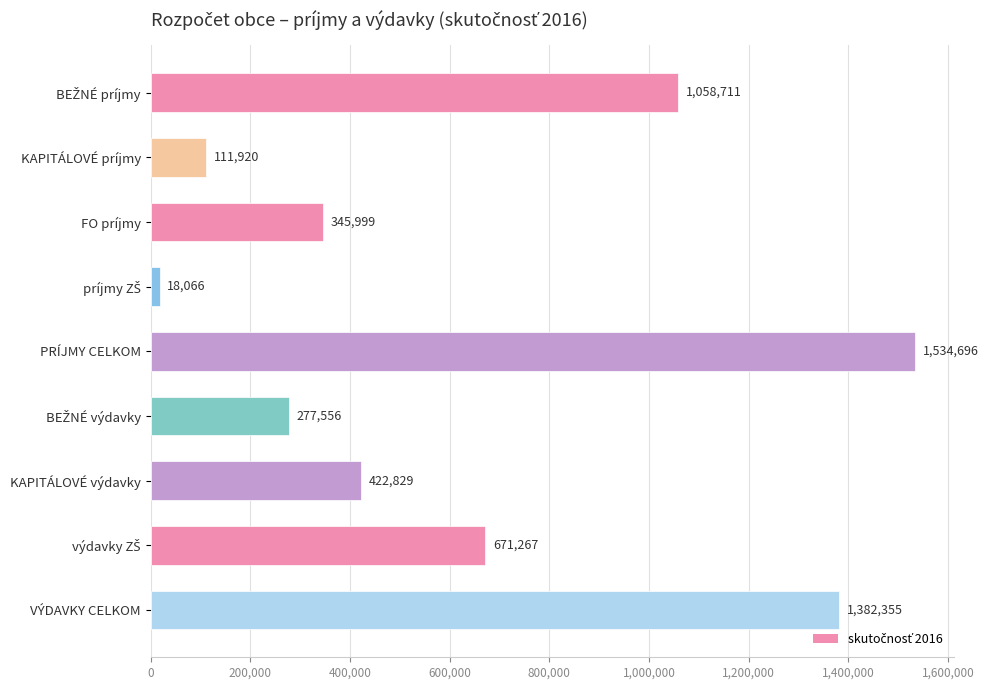

Between VÝDAVKY CELKOM and KAPITÁLOVÉ príjmy, which is larger?

VÝDAVKY CELKOM